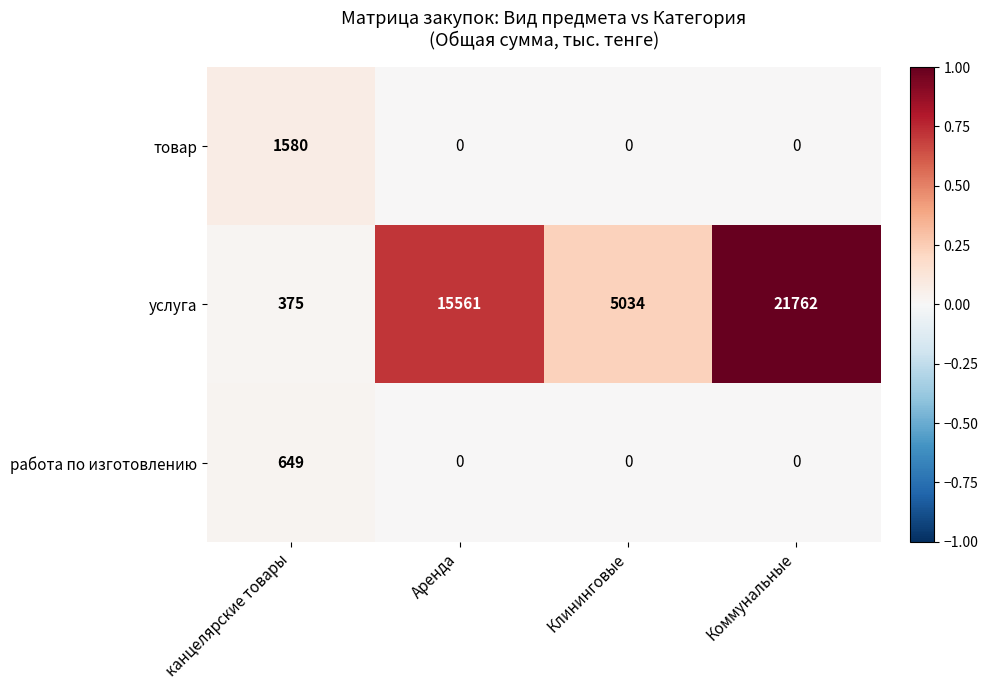

Which label corresponds to the largest value in the chart?

Коммунальные